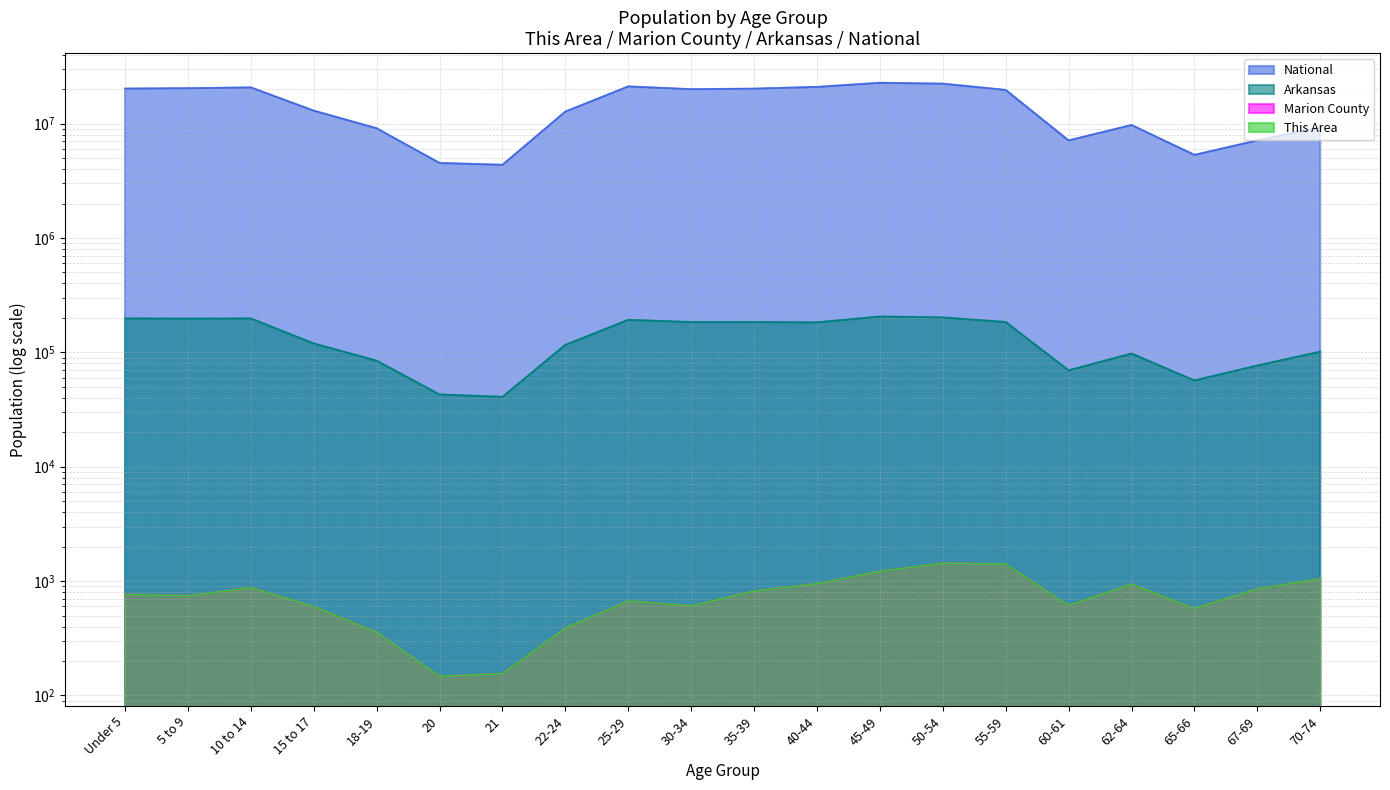

What is the difference between the maximum and minimum values in the National series?

18354297